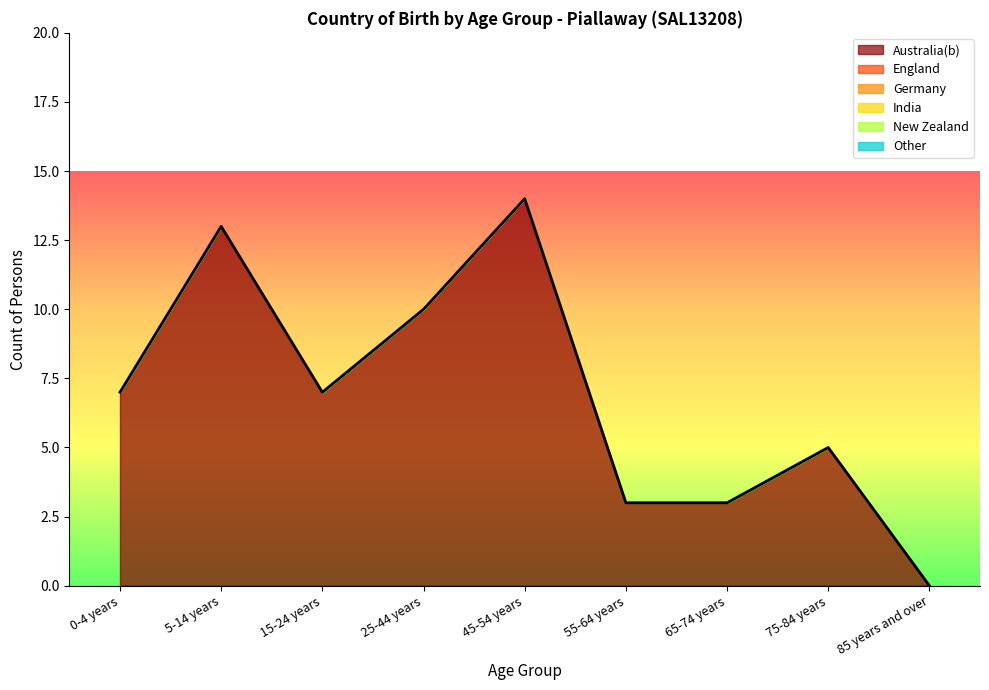

Reading left to right, extract all data points from this chart.

Australia(b): 0-4 years=7	5-14 years=13	15-24 years=7	25-44 years=10	45-54 years=14	55-64 years=3	65-74 years=3	75-84 years=5	85 years and over=0
England: 0-4 years=0	5-14 years=0	15-24 years=0	25-44 years=0	45-54 years=0	55-64 years=0	65-74 years=0	75-84 years=0	85 years and over=0
Germany: 0-4 years=0	5-14 years=0	15-24 years=0	25-44 years=0	45-54 years=0	55-64 years=0	65-74 years=0	75-84 years=0	85 years and over=0
India: 0-4 years=0	5-14 years=0	15-24 years=0	25-44 years=0	45-54 years=0	55-64 years=0	65-74 years=0	75-84 years=0	85 years and over=0
New Zealand: 0-4 years=0	5-14 years=0	15-24 years=0	25-44 years=0	45-54 years=0	55-64 years=0	65-74 years=0	75-84 years=0	85 years and over=0
Other: 0-4 years=0	5-14 years=0	15-24 years=0	25-44 years=0	45-54 years=0	55-64 years=0	65-74 years=0	75-84 years=0	85 years and over=0